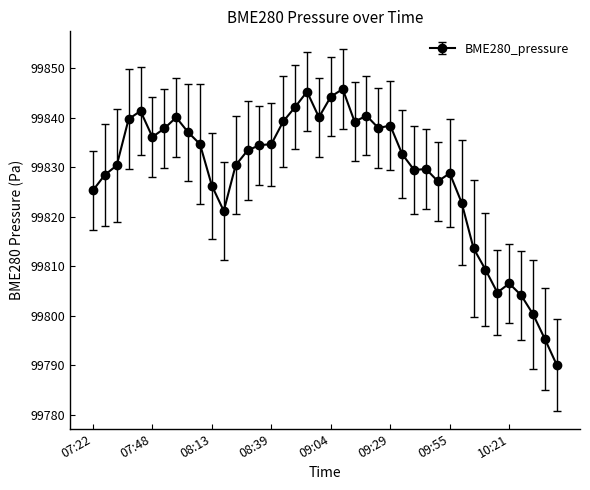

What is the smallest value displayed?

99790.1